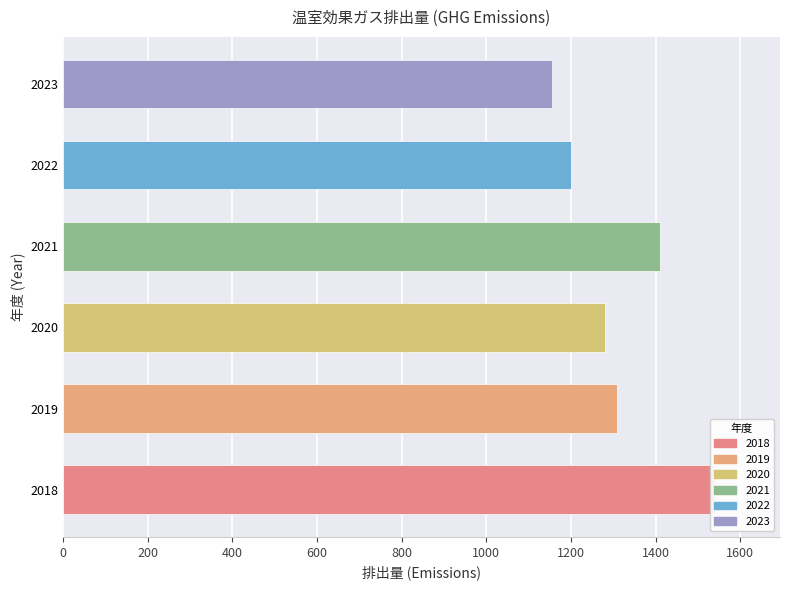

How many bars are there in total?

6